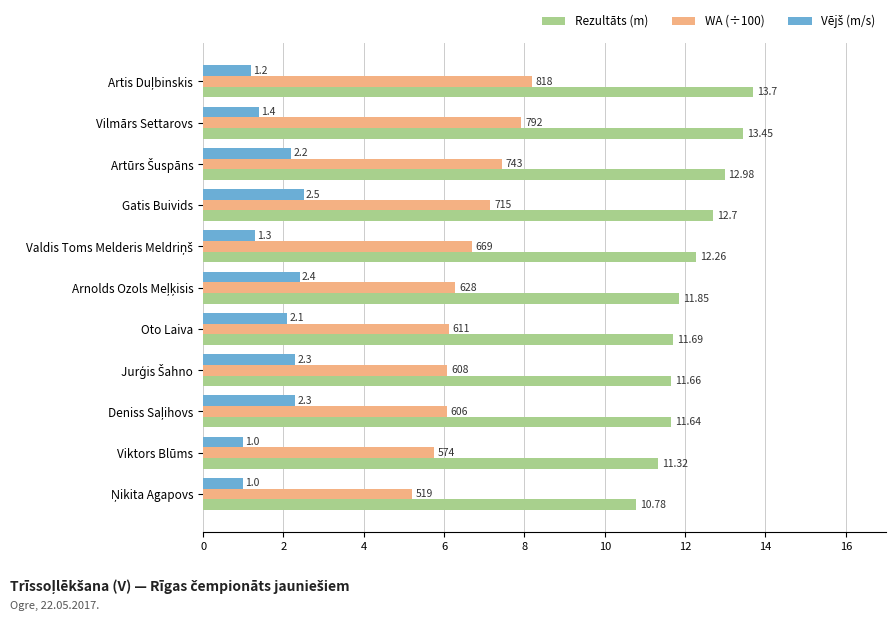

What is the average value of the Rezultāts (m) series?

12.2